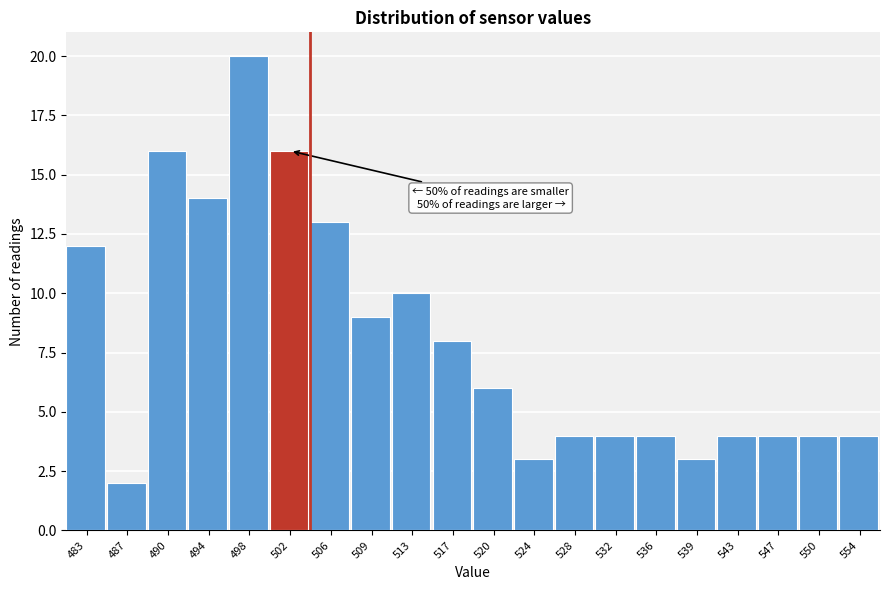

Reading left to right, list all the values displayed in this chart.

483=12	487=2	490=16	494=14	498=20	502=16	506=13	509=9	513=10	517=8	520=6	524=3	528=4	532=4	536=4	539=3	543=4	547=4	550=4	554=4